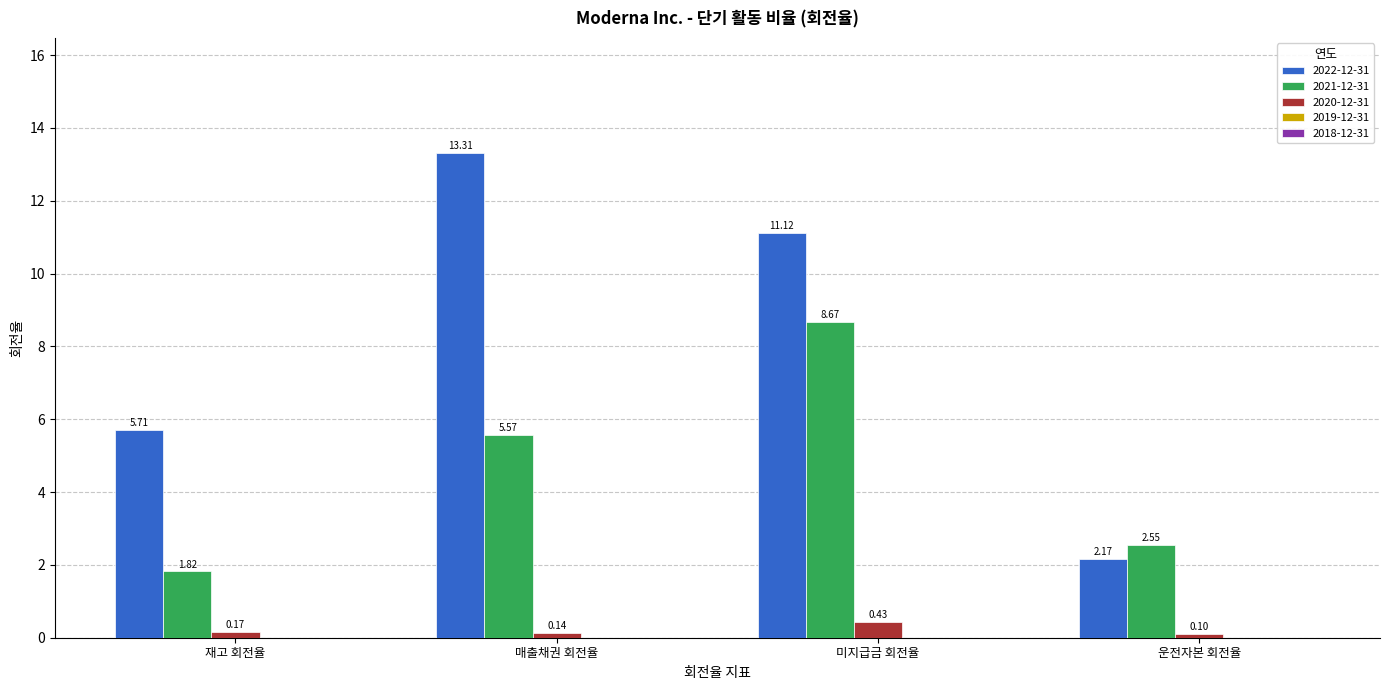

Are the bars horizontal?

No